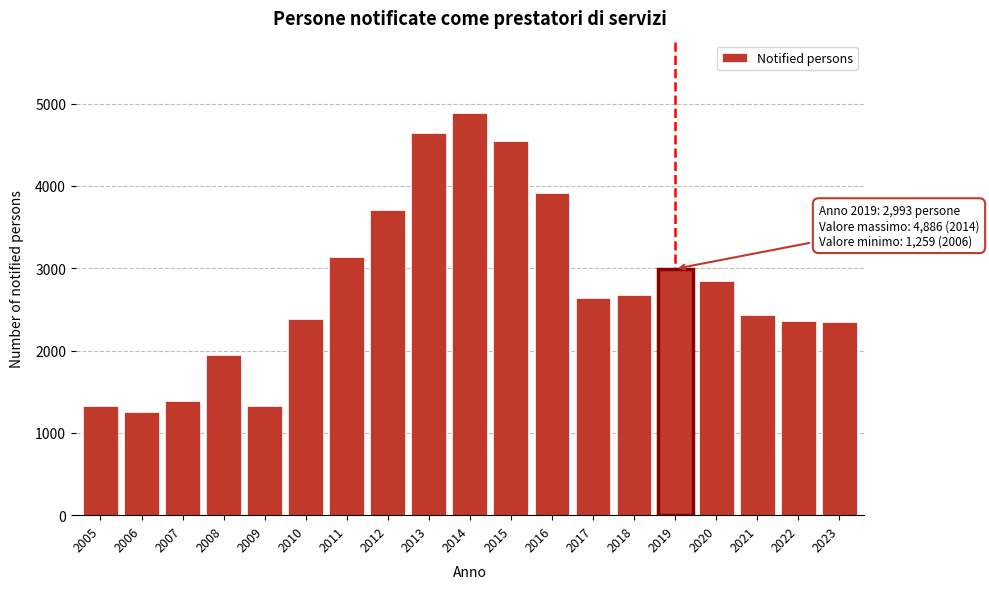

Which has a higher value, 2007 or 2018?

2018